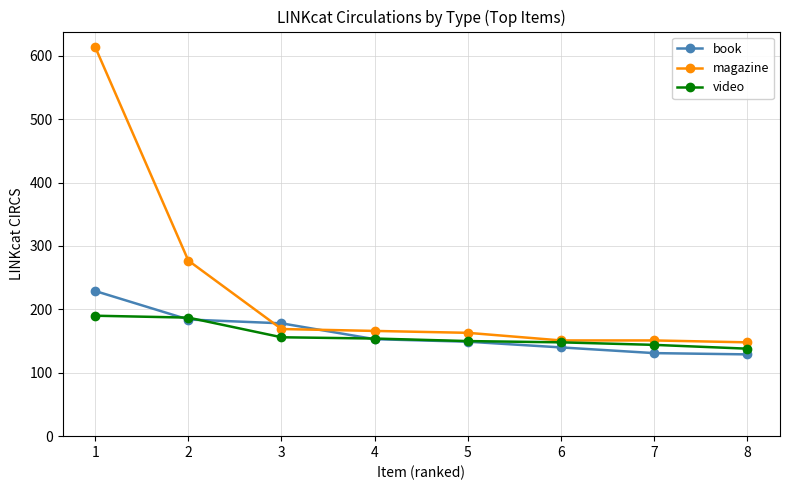

What is the difference between the highest and lowest values at 2?

93